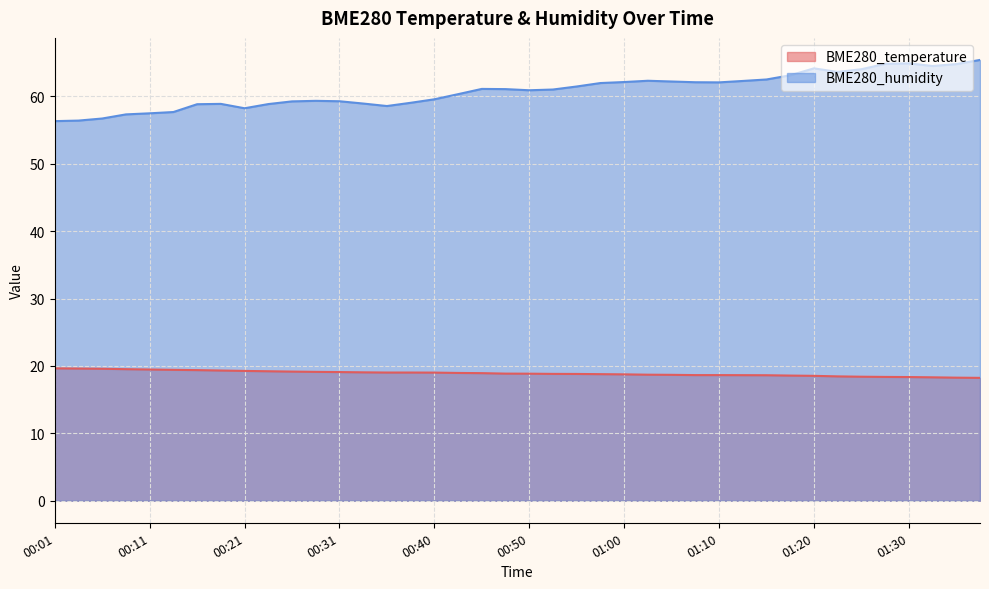

True or false: BME280_humidity has more than 1 points higher than both neighbors.

True